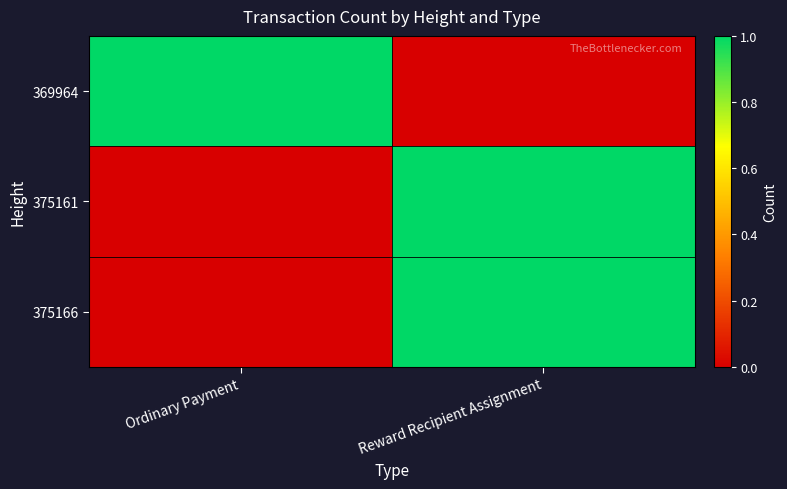

At Reward Recipient Assignment, list the series in order from largest to smallest.

375161, 375166, 369964